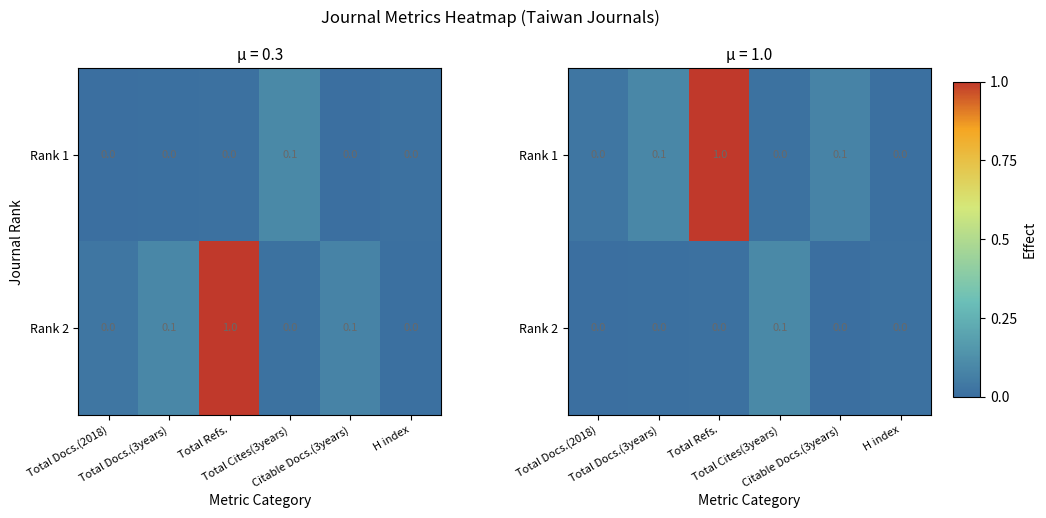

What is the sum of the Rank 1 values at Citable Docs.(3years) and Total Docs.(3years)?

0.2